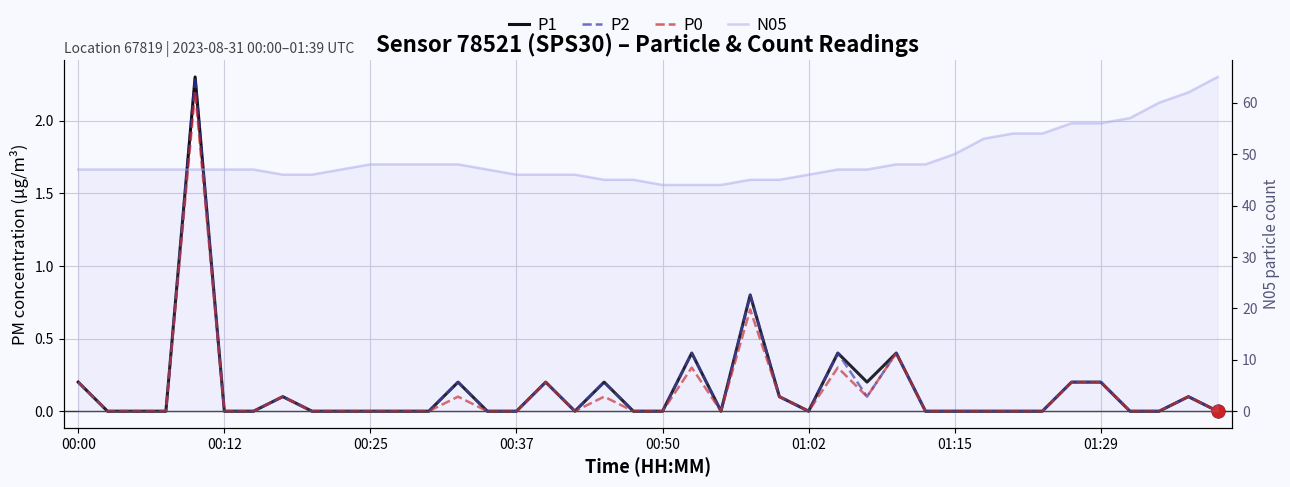

How many lines are shown in the chart?

4